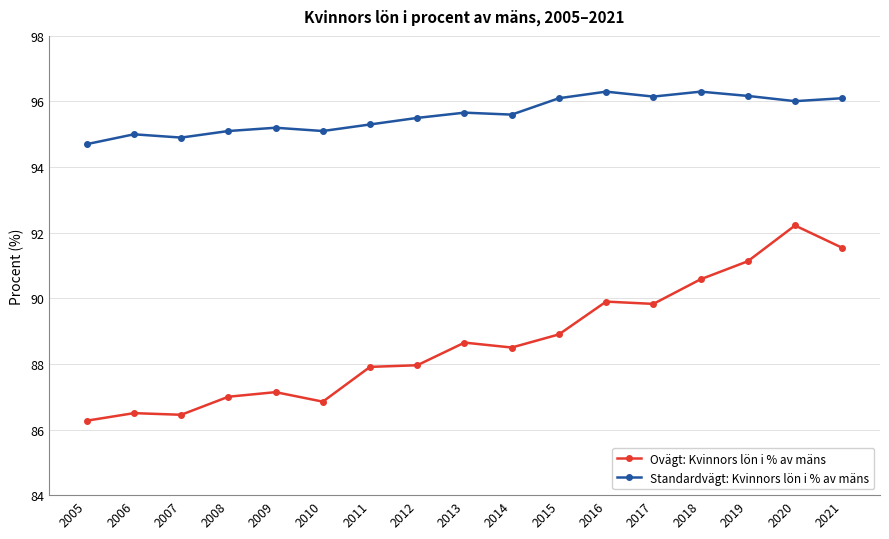

What is the difference between the highest and lowest values at 2015?

7.2